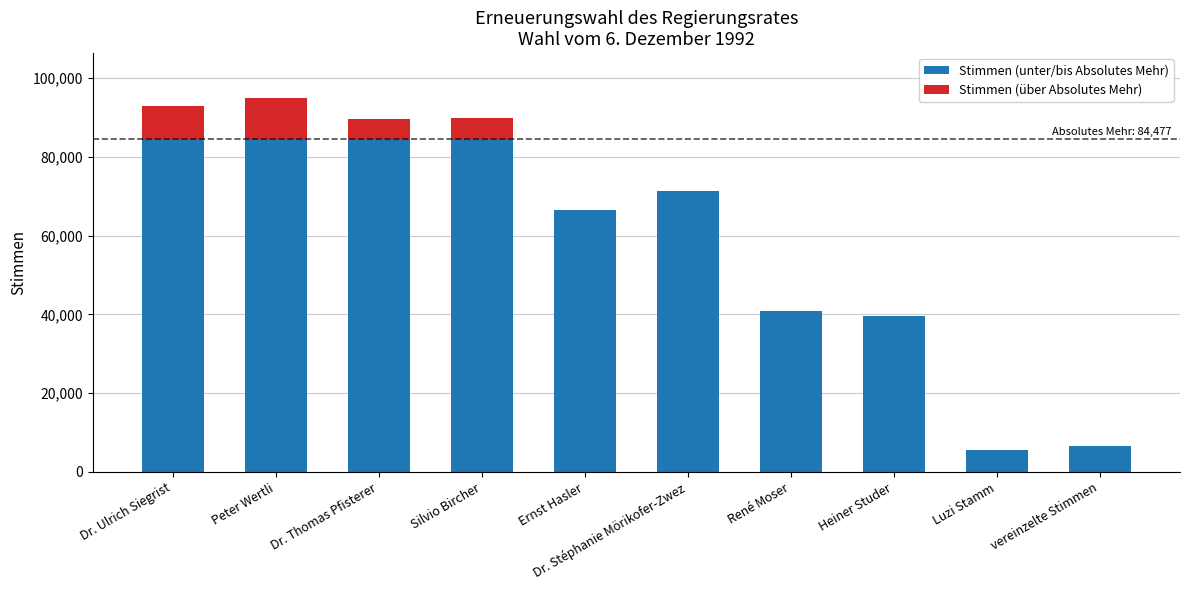

What is the sum of the Stimmen (unter/bis Absolutes Mehr) values at vereinzelte Stimmen and Dr. Ulrich Siegrist?

91029